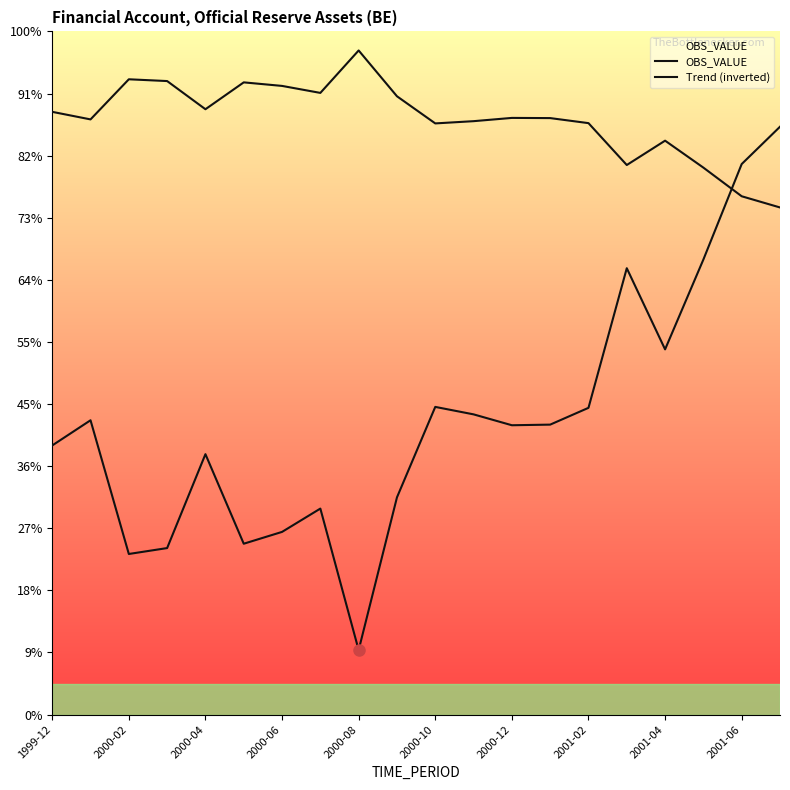

How many lines are shown in the chart?

2